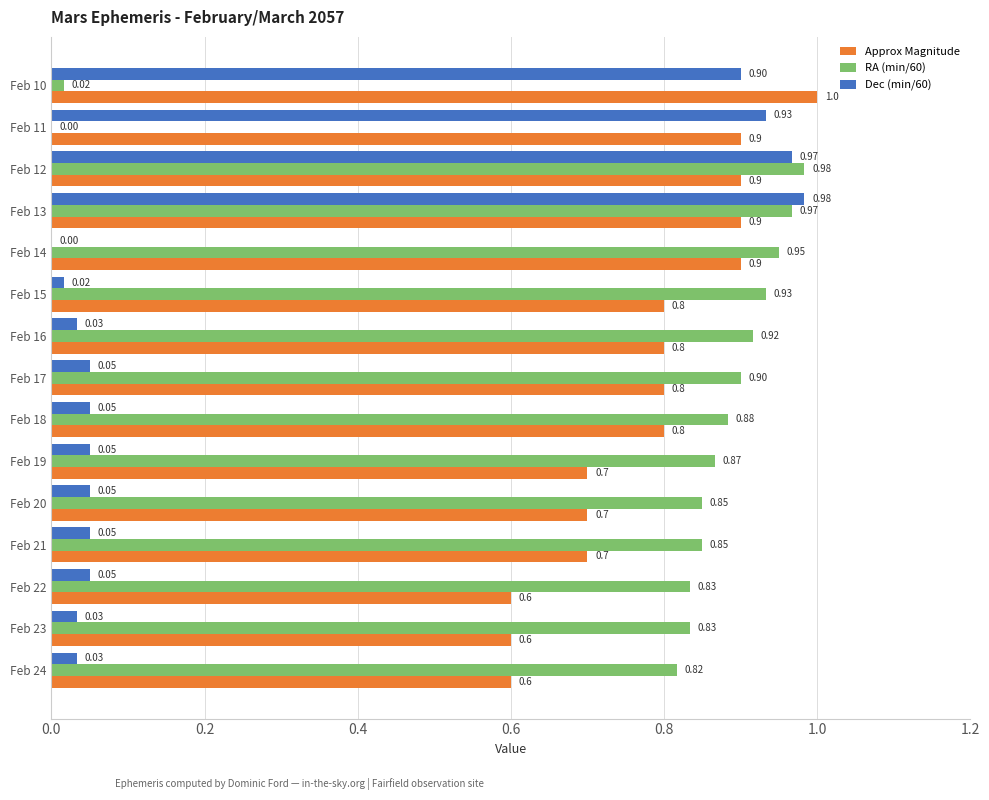

Which series changed the most between Feb 15 and Feb 23?

Approx Magnitude